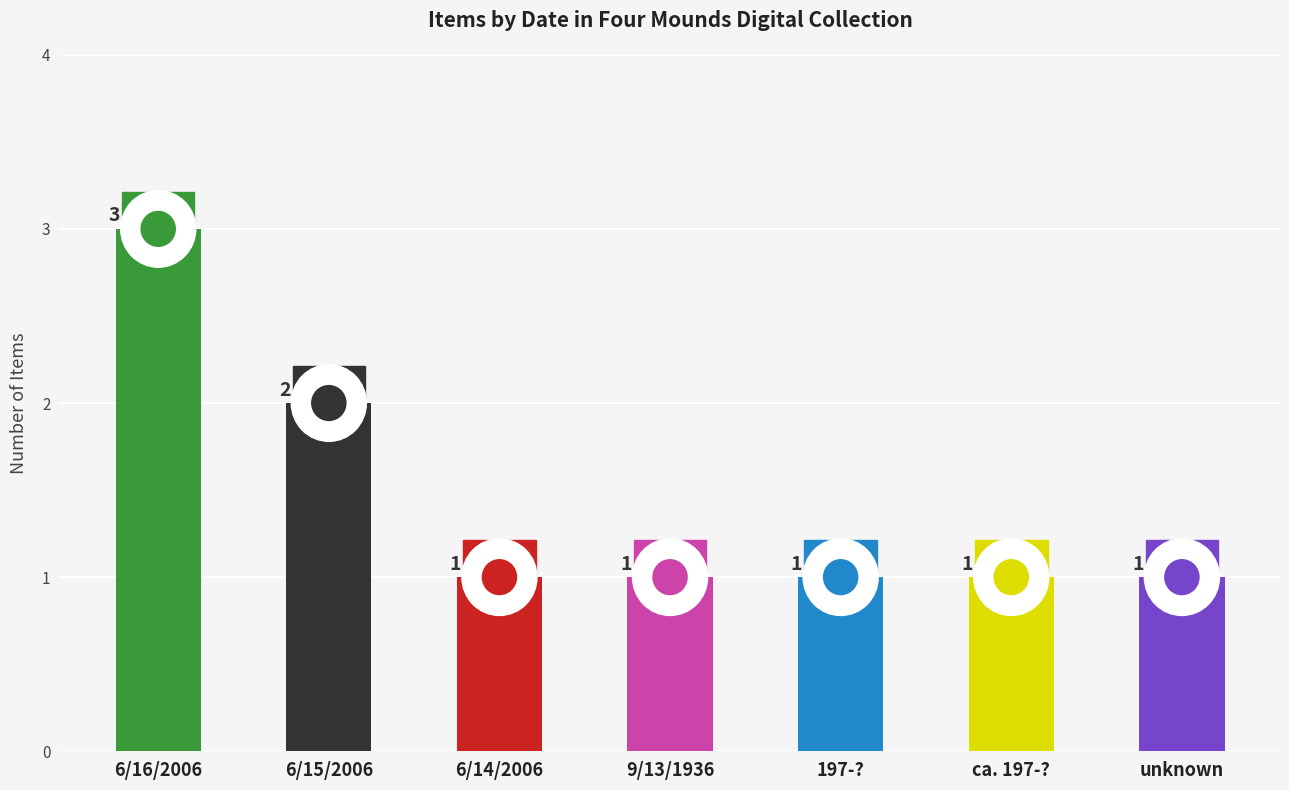

True or false: the data shows 3 at 6/15/2006.

False